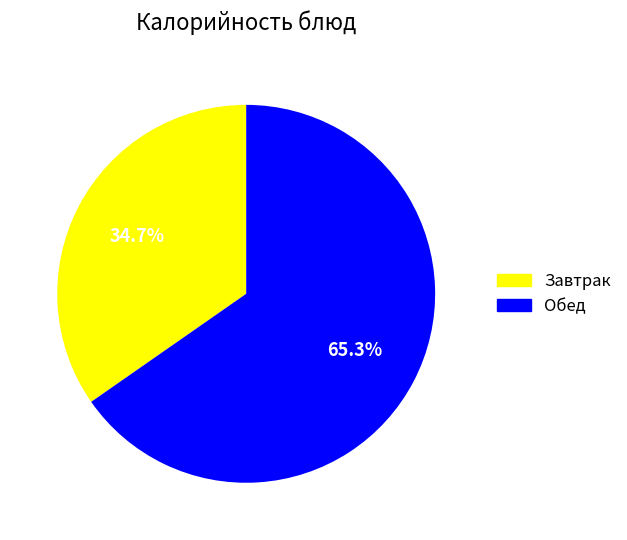

Does any single category account for the majority?

Yes